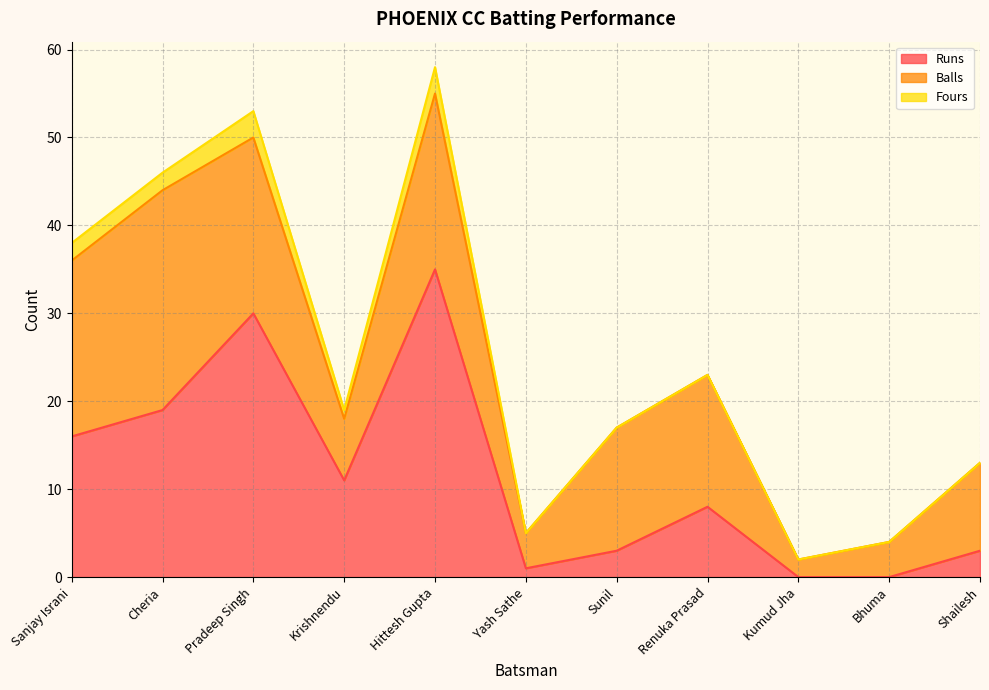

At which label does Runs reach its peak?

Hittesh Gupta